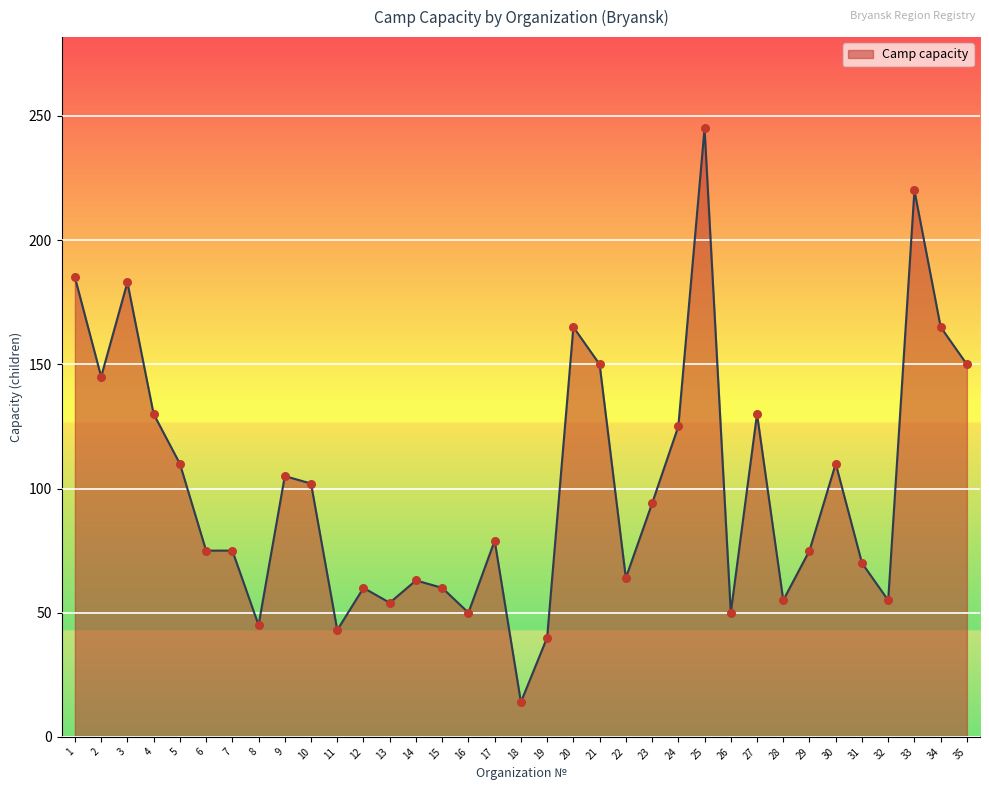

What is the ratio of the value at 1 to the value at 27?

1.4